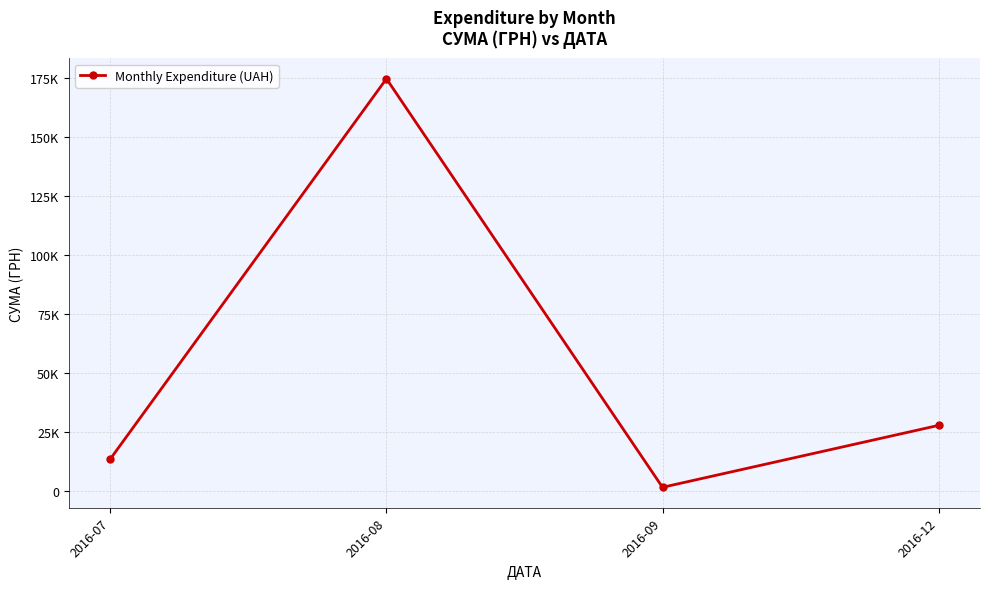

Rank the categories by value from lowest to highest.

2016-09, 2016-07, 2016-12, 2016-08